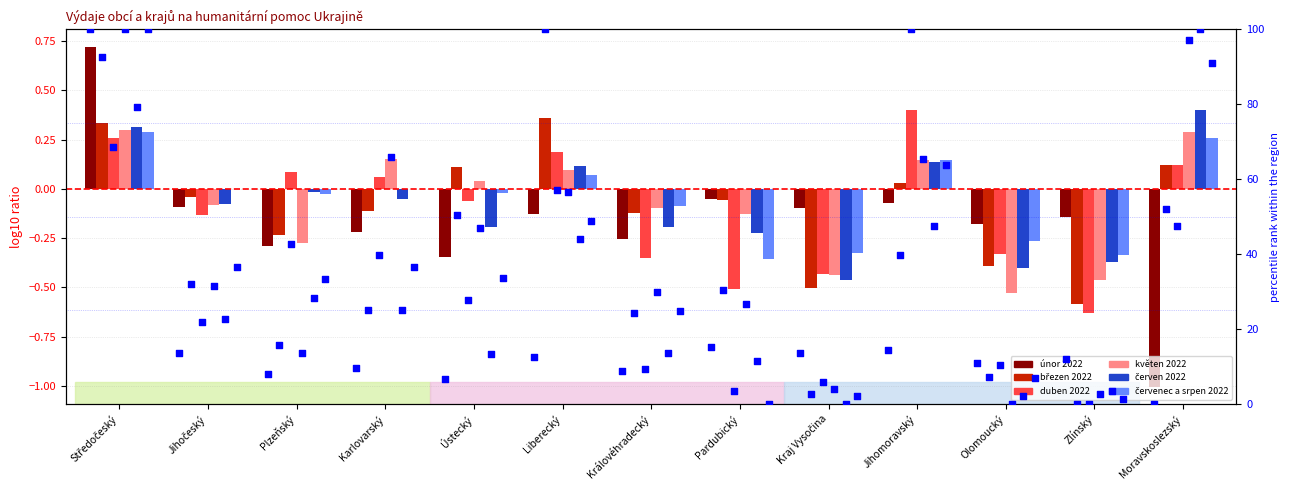

Which series has the widest spread of Y values?

únor 2022